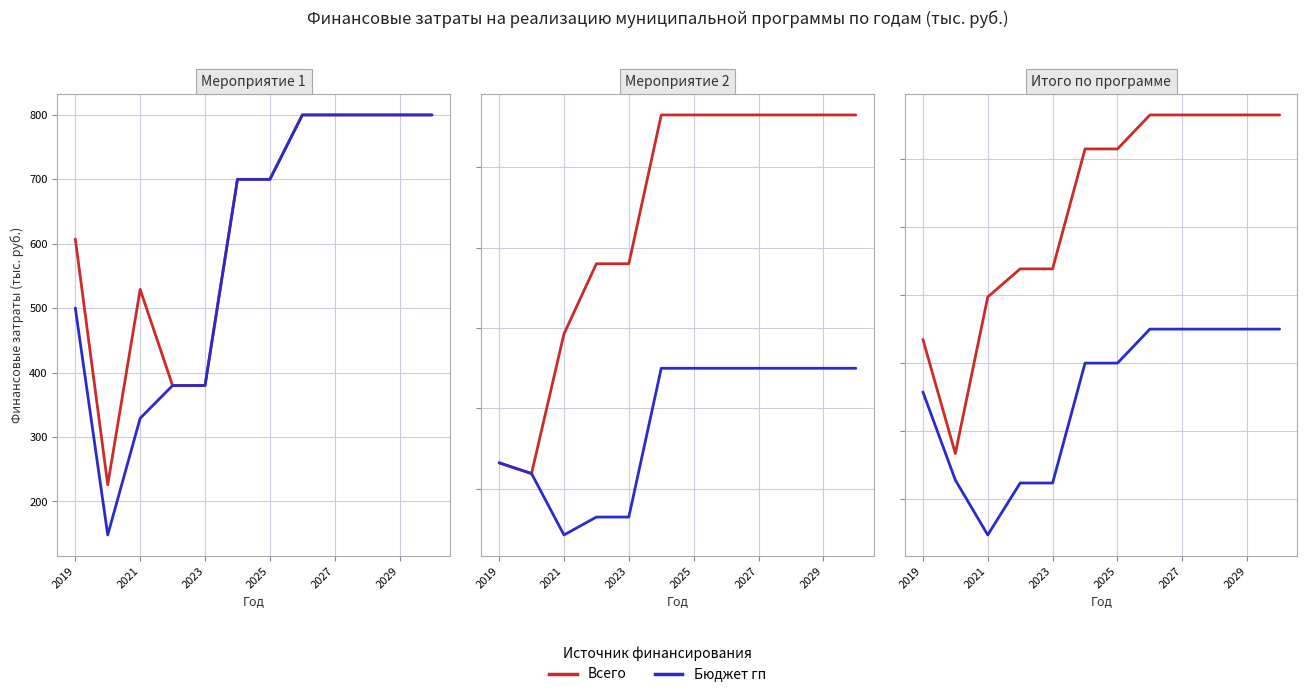

What is the sum of all Всего values?

27063.0